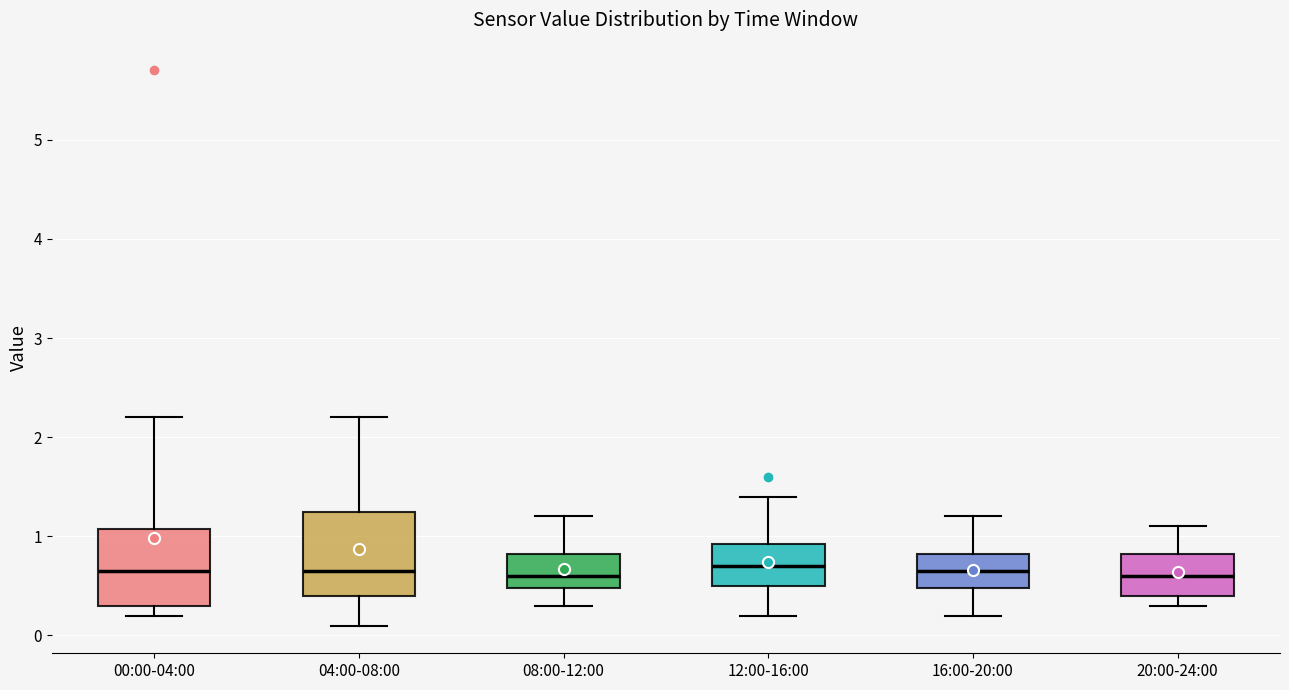

Reading left to right, read every box against the y-axis: the position of its median line, the range the box covers, and the ends of its whiskers. The values are not printed on the chart, so give them approximately, as read against the axis.

00:00-04:00: median 0.7, box 0.3 to 1.1, whiskers 0.2 to 2.2
04:00-08:00: median 0.7, box 0.4 to 1.3, whiskers 0.1 to 2.2
08:00-12:00: median 0.6, box 0.5 to 0.8, whiskers 0.3 to 1.2
12:00-16:00: median 0.7, box 0.5 to 0.9, whiskers 0.2 to 1.4
16:00-20:00: median 0.7, box 0.5 to 0.8, whiskers 0.2 to 1.2
20:00-24:00: median 0.6, box 0.4 to 0.8, whiskers 0.3 to 1.1